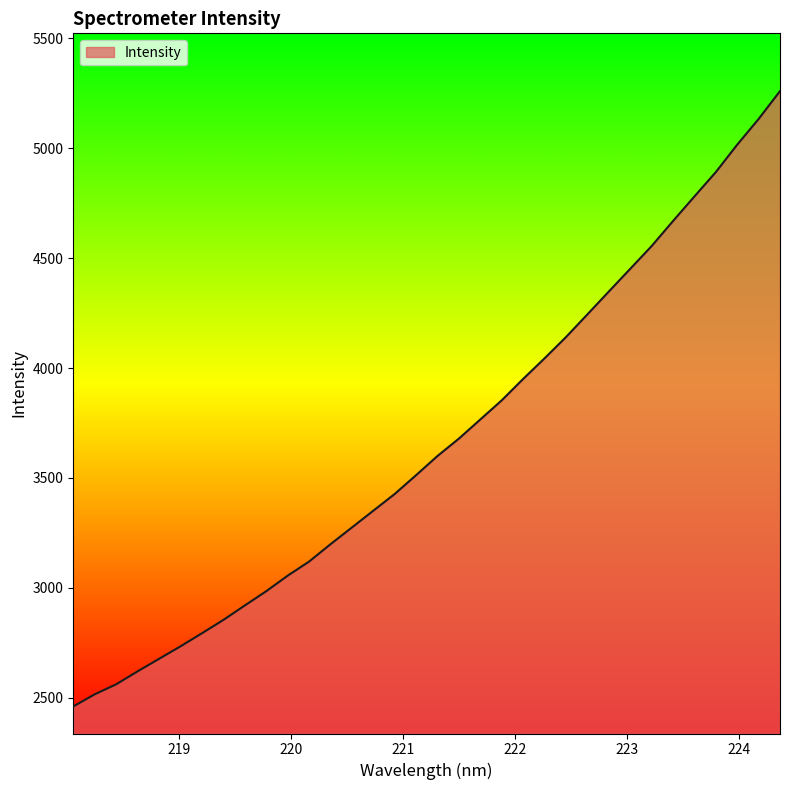

What is the difference between the maximum and minimum values?

2799.7